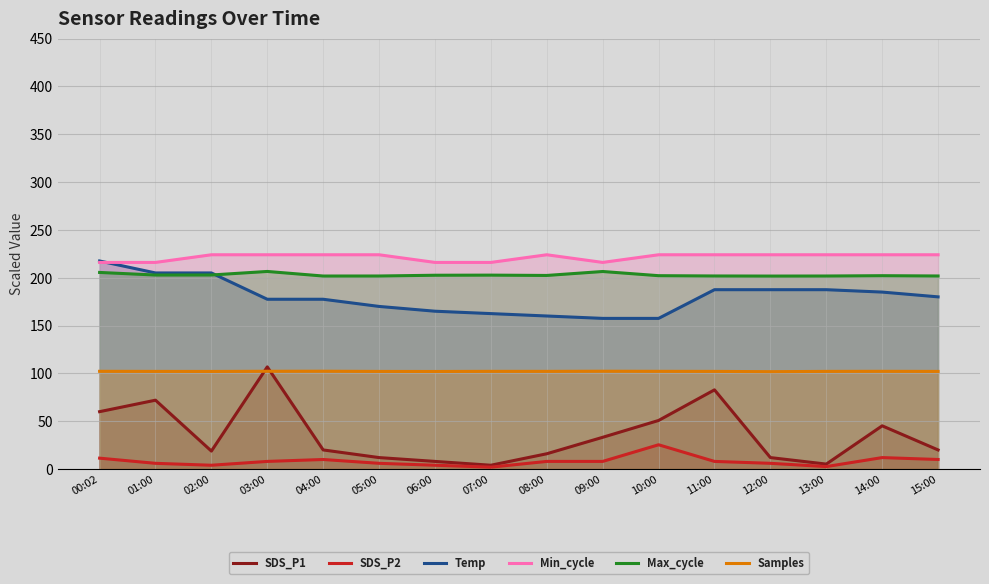

What is the maximum value for Min_cycle?

224.0